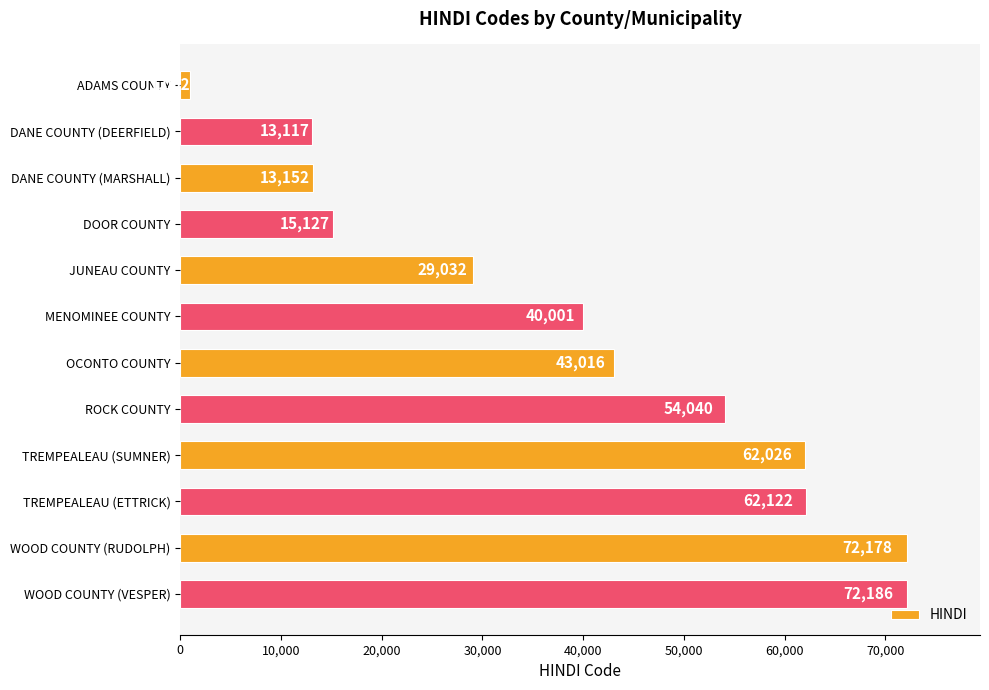

Does the chart contain stacked bars?

No